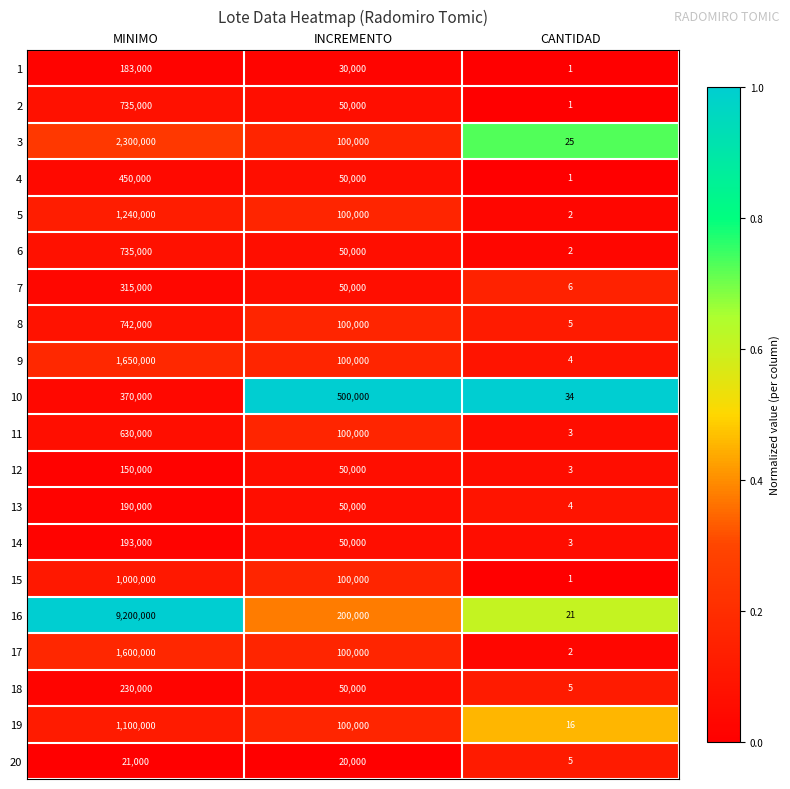

What is the difference between the highest and lowest values at CANTIDAD?

33